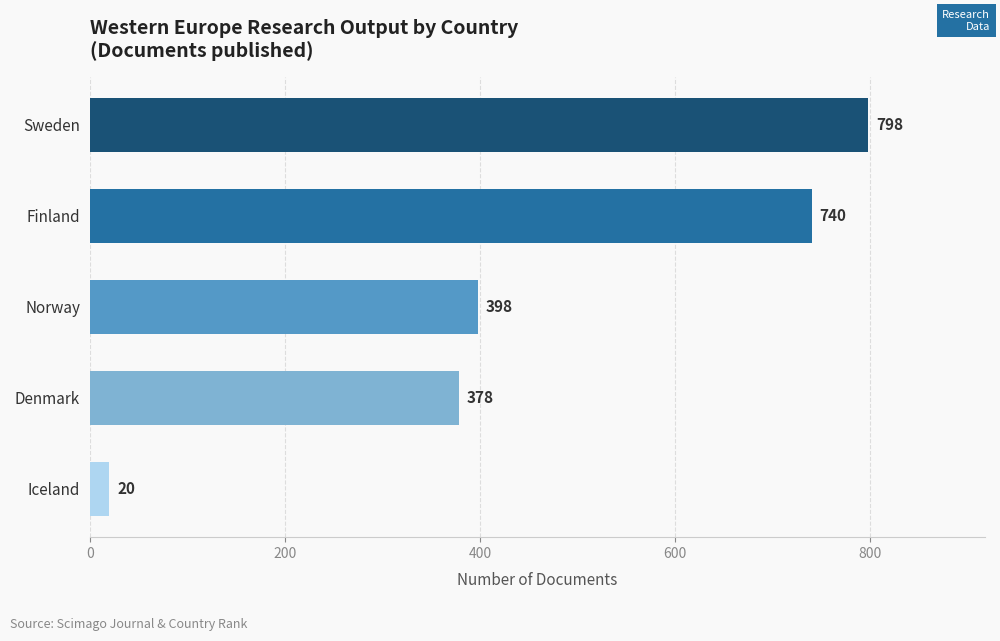

What is the sum of all values?

2334